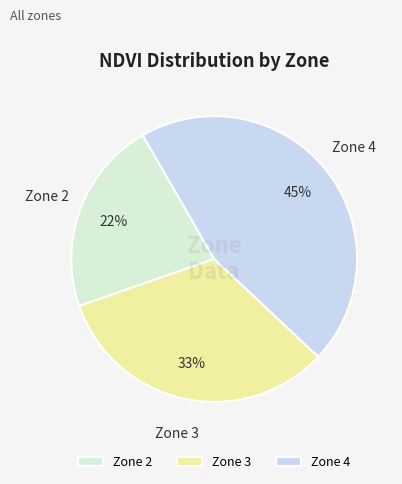

Rank the categories by value from highest to lowest.

Zone 4, Zone 3, Zone 2